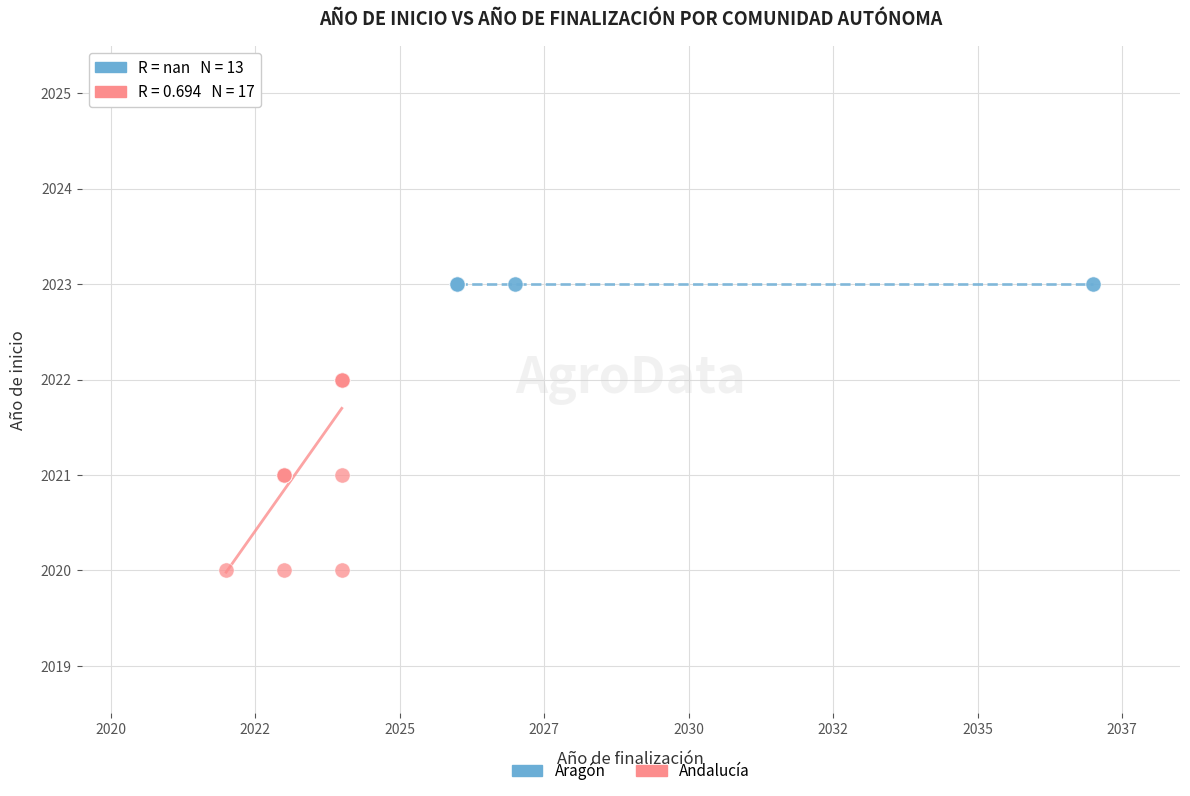

Which series reaches the maximum Y coordinate?

Aragón